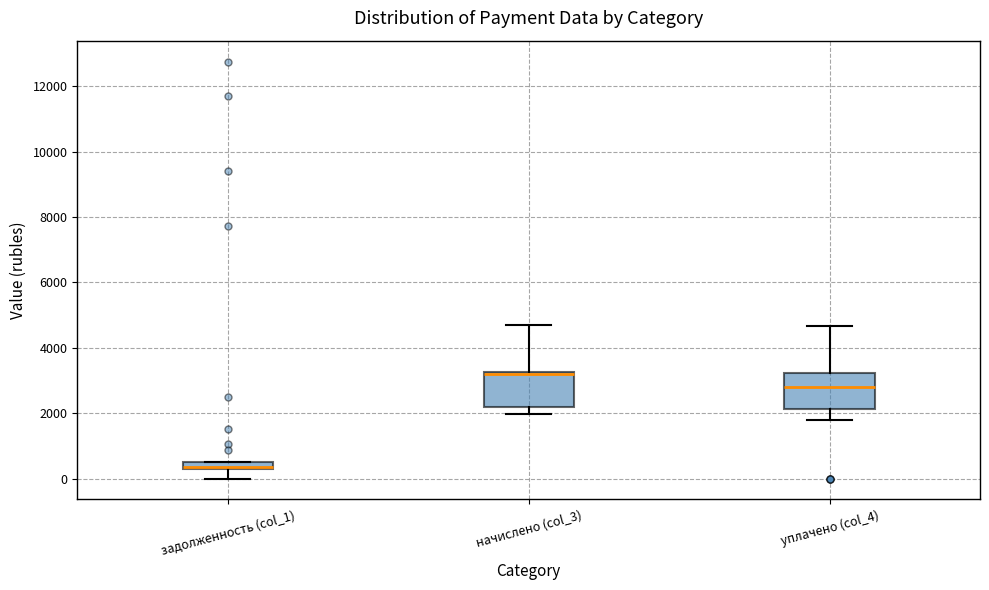

Which box has the highest median line?

начислено (col_3)